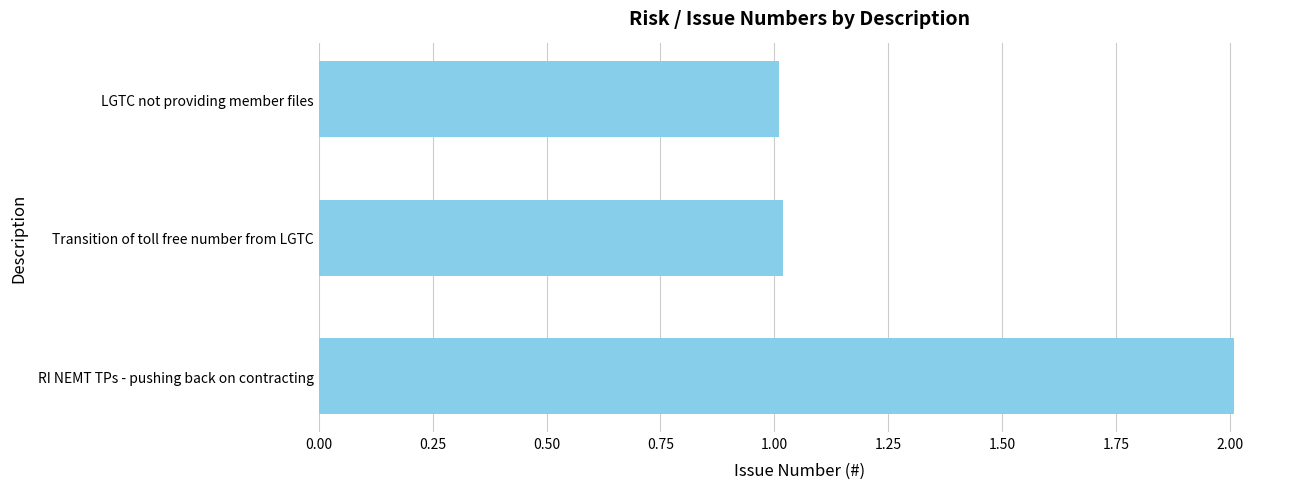

What is the maximum value shown in the chart?

2.0